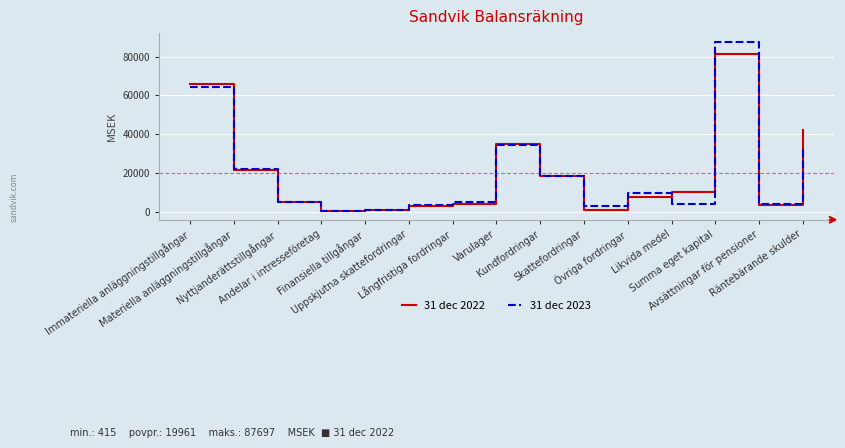

What is the difference between the maximum and minimum values in the 31 dec 2022 series?

80855